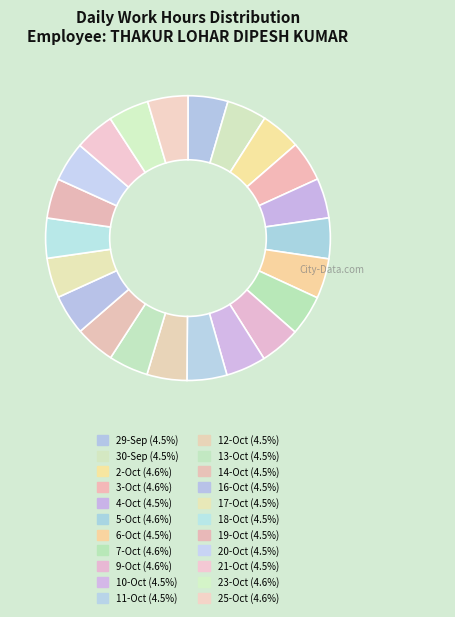

Count the number of slices in the pie.

22